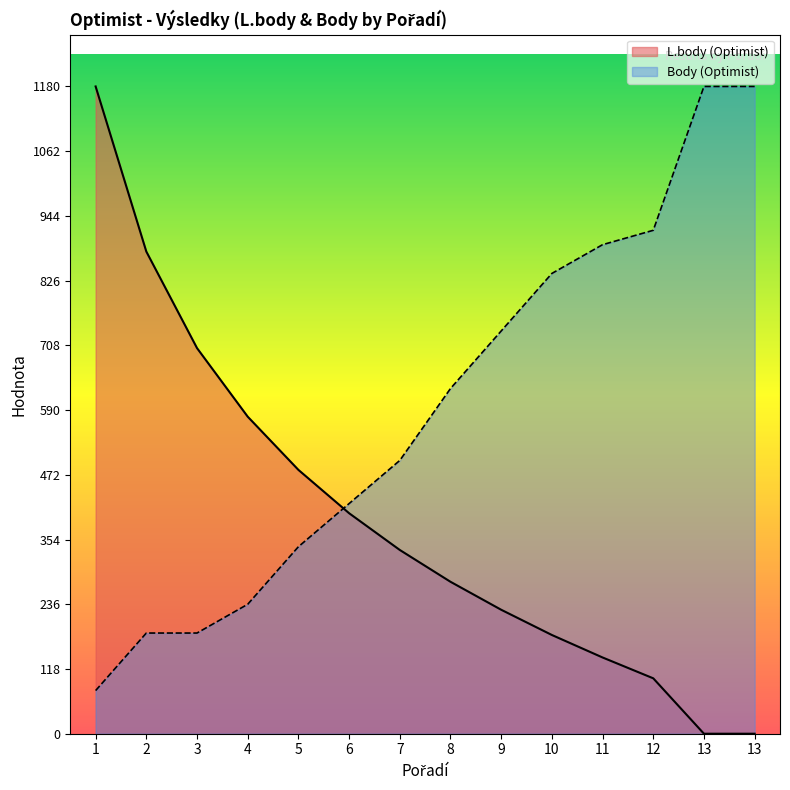

After their last crossing, which series has the higher values: L.body (Optimist) or Body (Optimist)?

Body (Optimist)